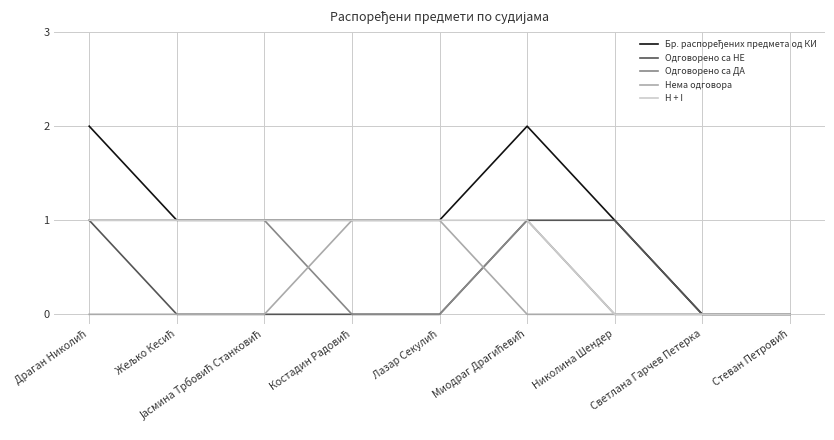

Is this an area chart (filled region under the line)?

No